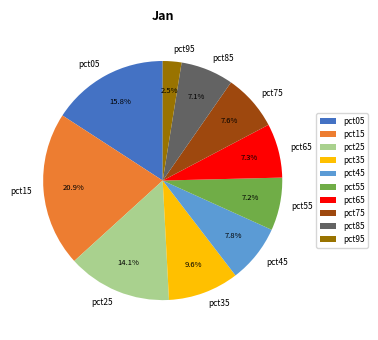

Is pct75 the majority of the pie?

No